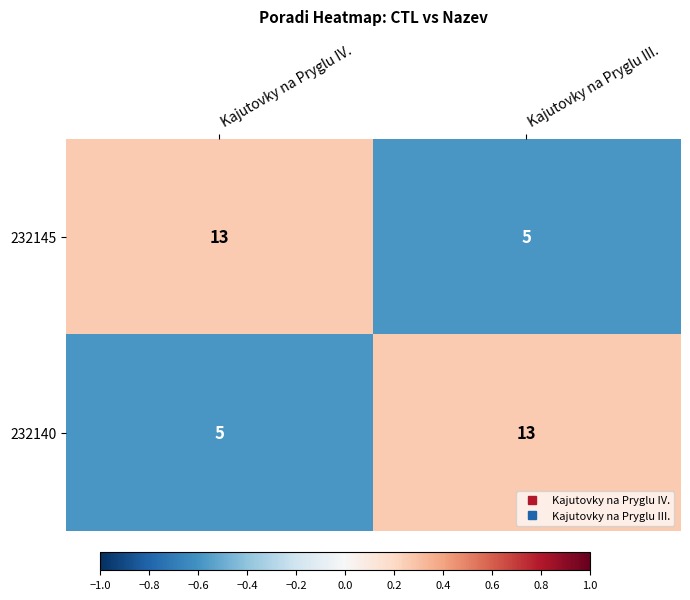

What is the approximate value of 232145 at Kajutovky na Pryglu IV.?

13